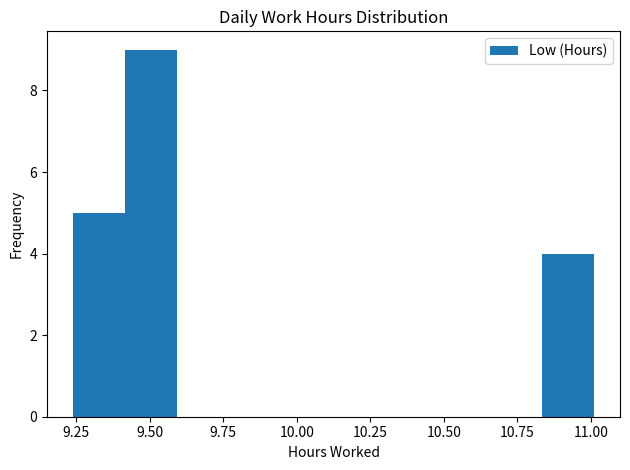

Around what value on the x-axis is the tallest bar? Give the approximate position of its centre, as read against the axis.

9.50